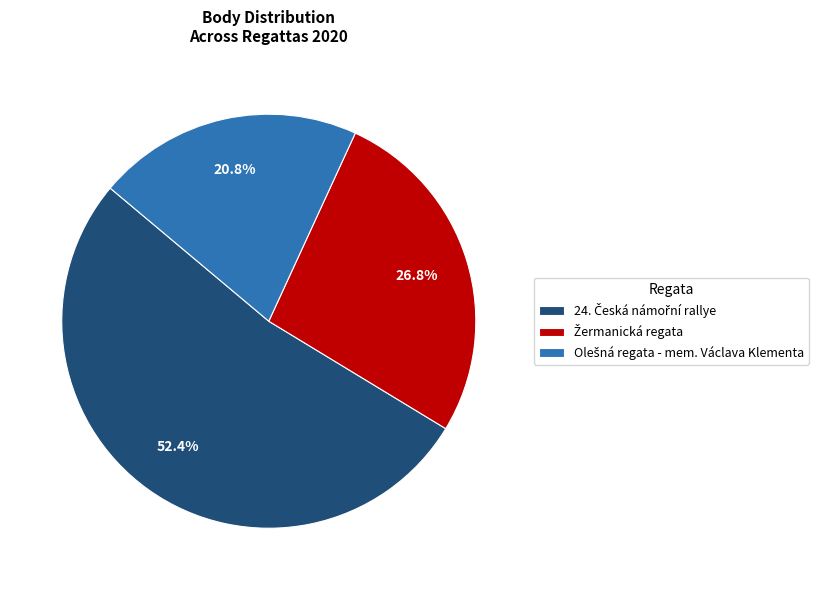

Is there a majority slice in this chart?

Yes